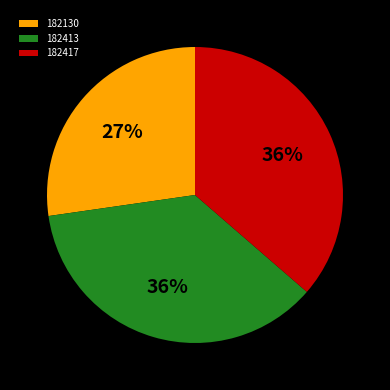

How many slices are in this pie chart?

3